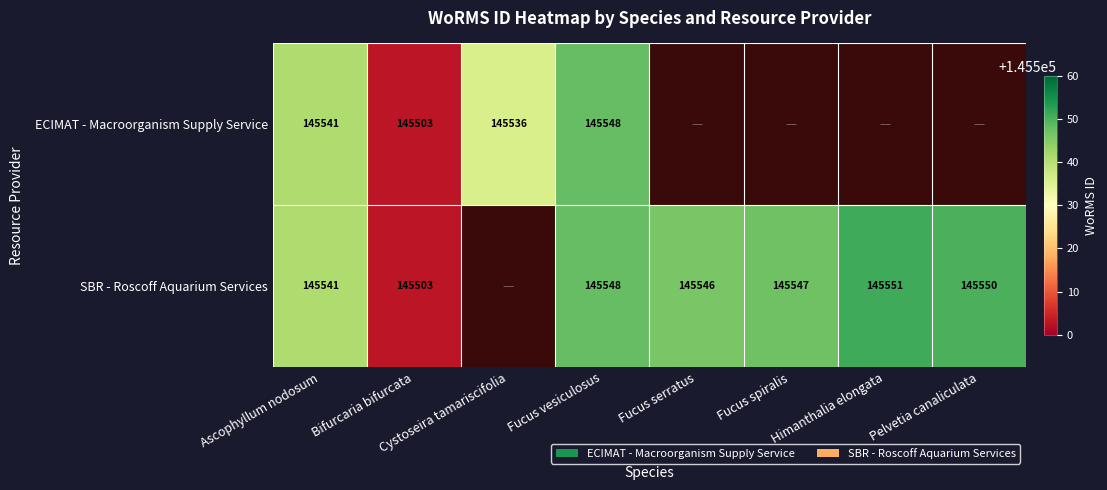

Is it true that ECIMAT - Macroorganism Supply Service equals 145541 at Ascophyllum nodosum?

True